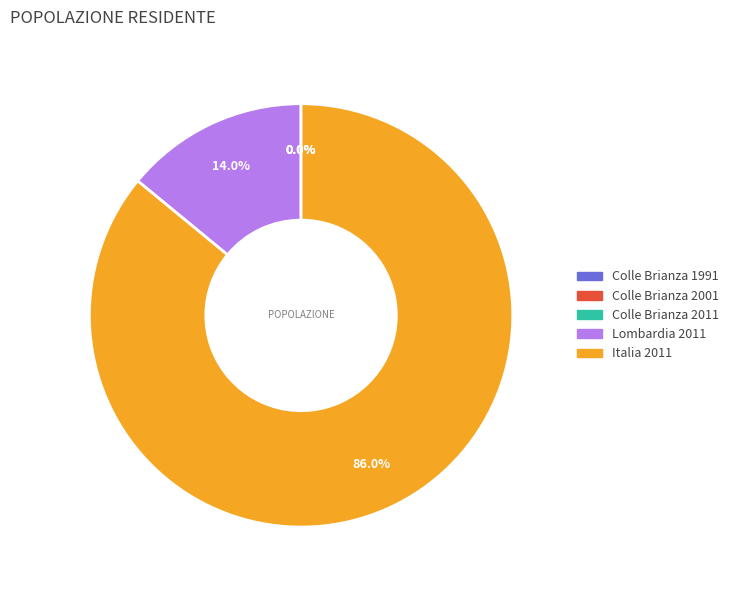

What is the largest slice in the pie chart?

Italia 2011